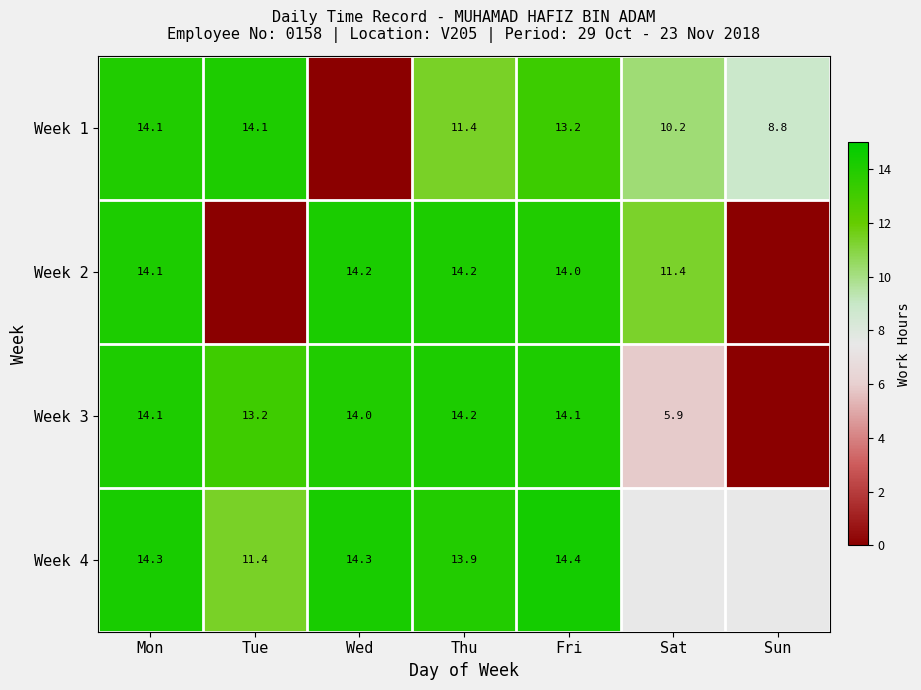

Is the value of Week 2 at Wed greater than the value of Week 3 at Tue?

Yes